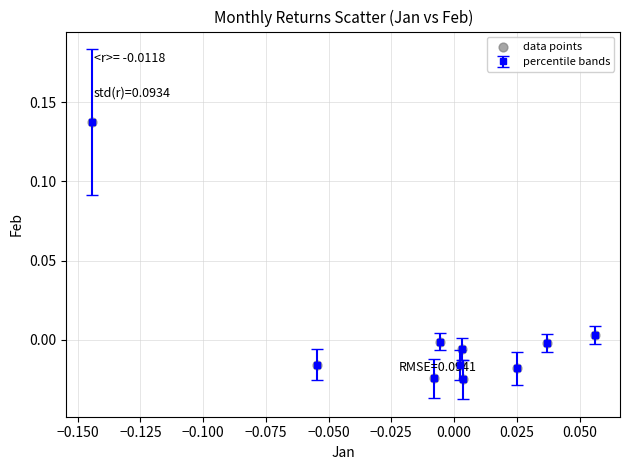

How many points are lower than both their immediate neighbors (excluding endpoints)?

3